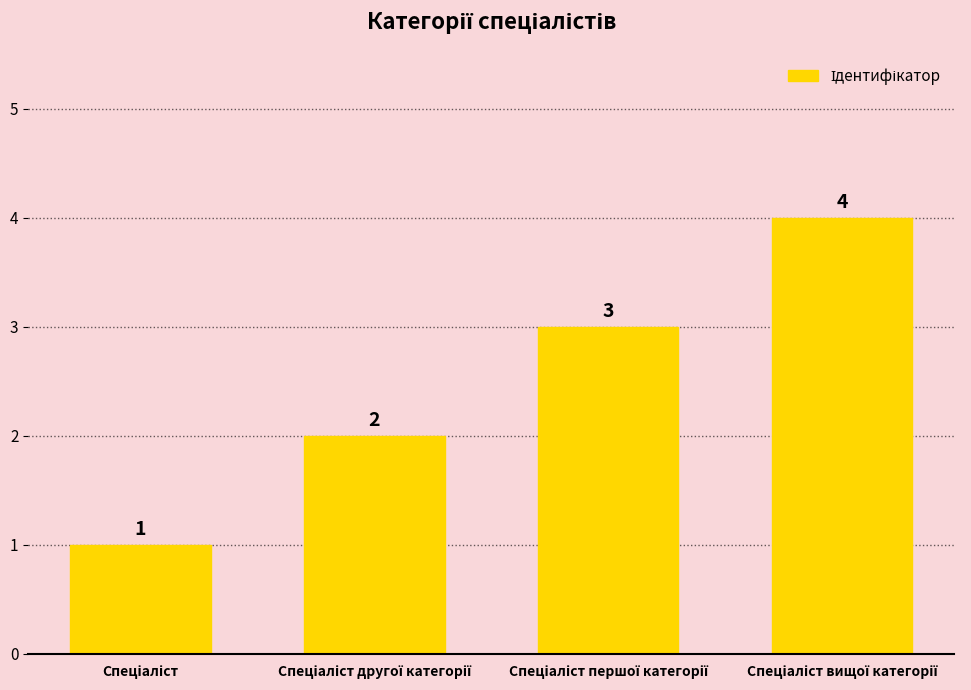

How many values are below 3?

2